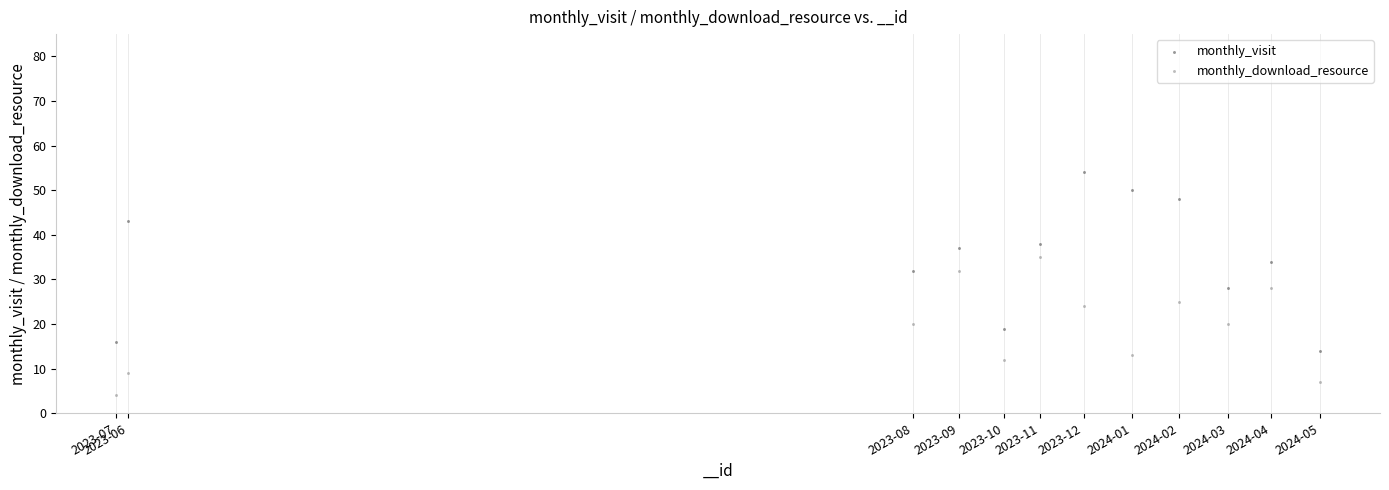

Which series has the widest spread of Y values?

monthly_visit